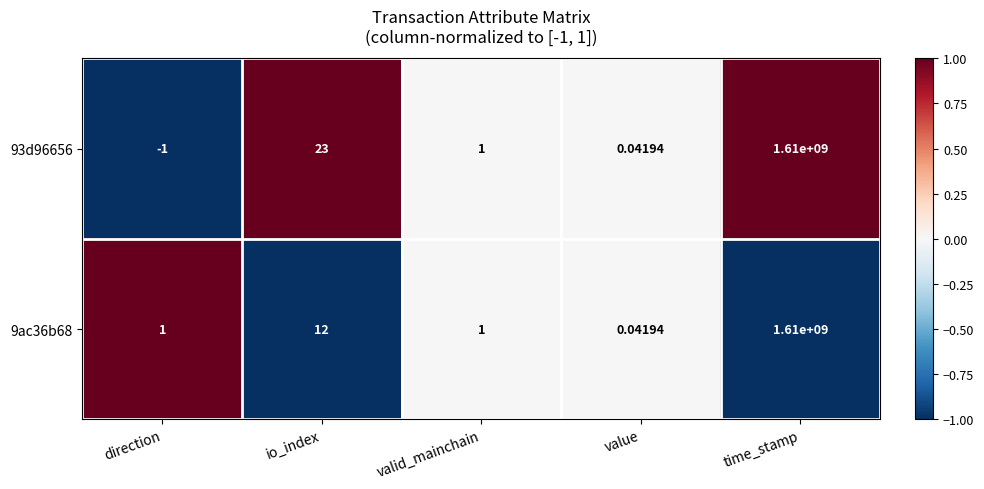

How many distinct data groups are displayed?

2